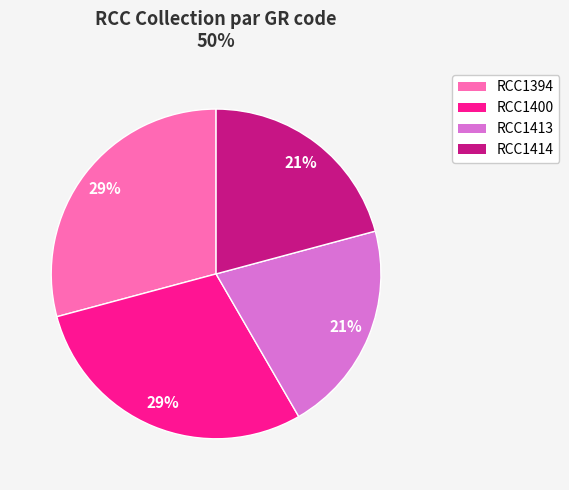

Is it true that RCC1400 is 29% of the pie?

True